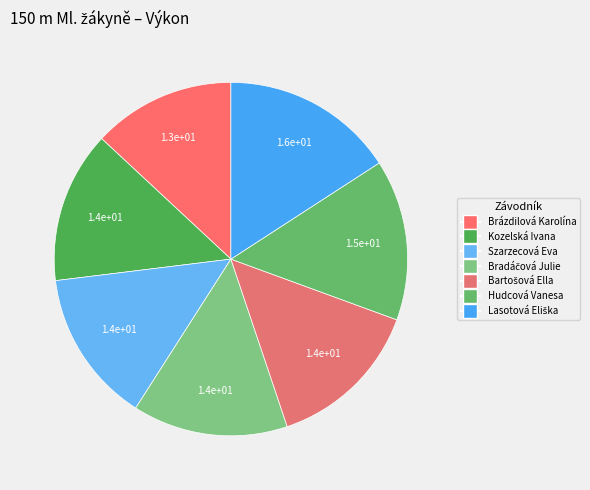

How much of the chart is everything except Brázdilová Karolína?

86.9%